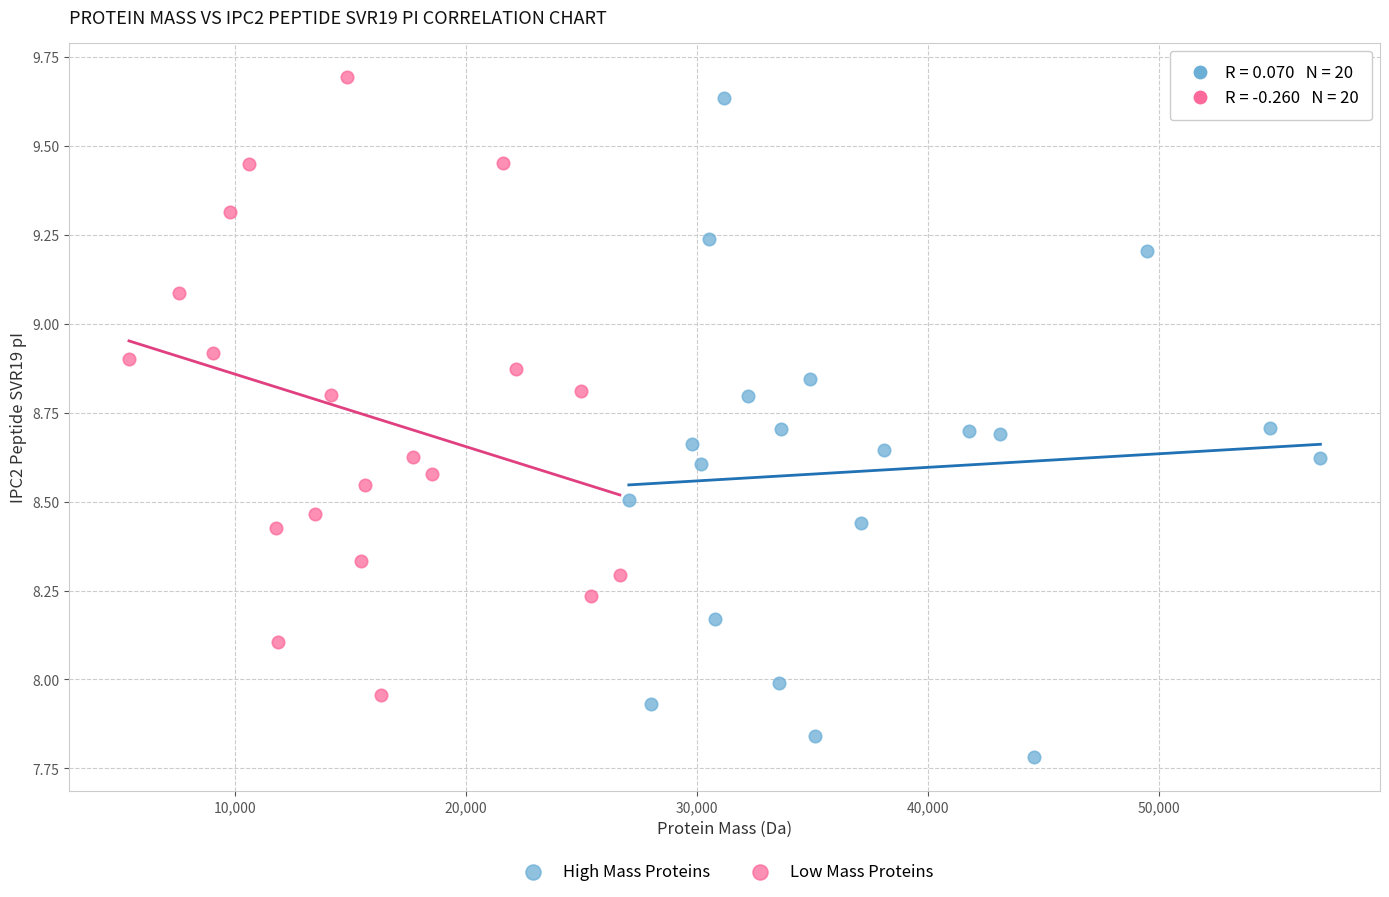

Which series reaches the minimum Y coordinate?

High Mass Proteins